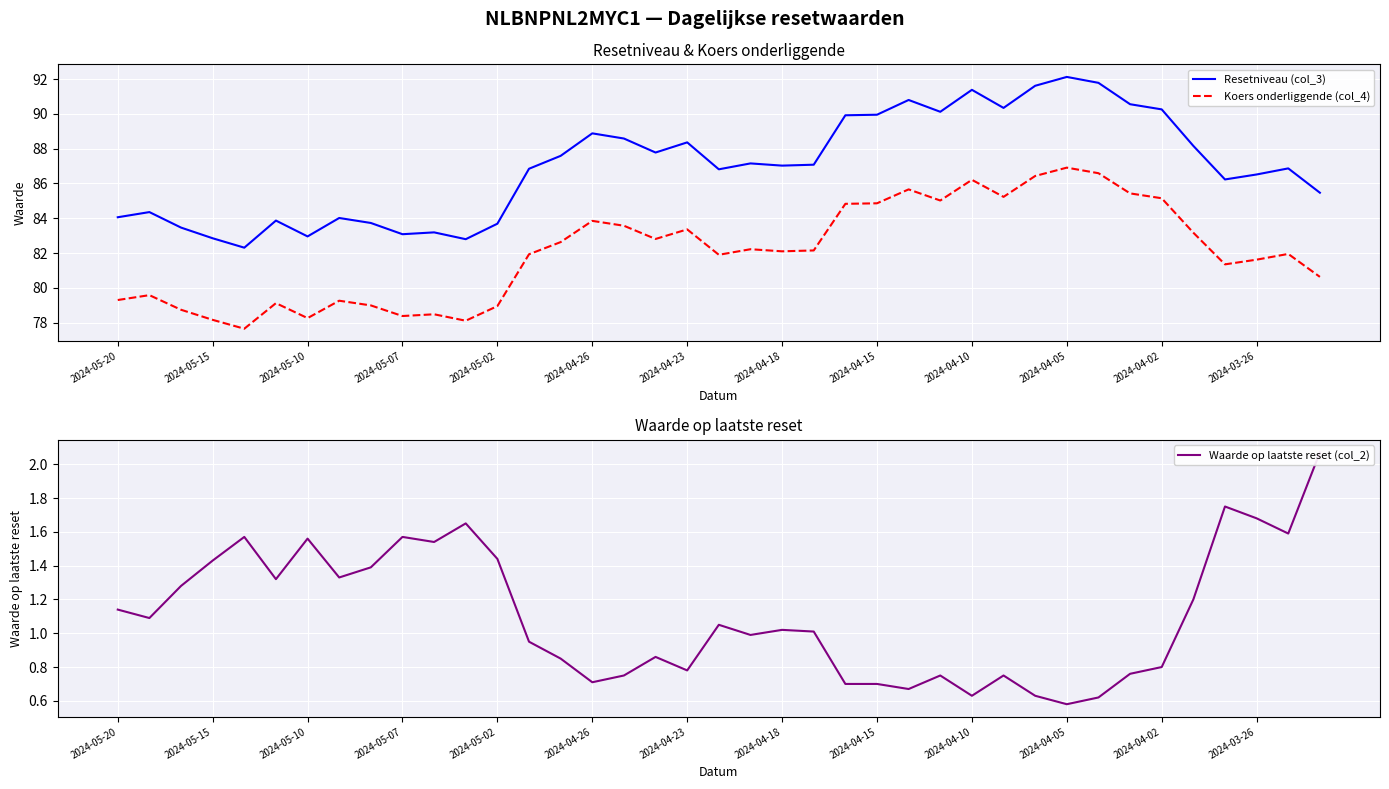

Reading right to left, transcribe all the data shown in this chart.

Resetniveau (col_3): 85.5	86.9	86.5	86.2	88.2	90.3	90.6	91.8	92.1	91.6	90.3	91.4	90.1	90.8	90.0	89.9	87.1	87.0	87.2	86.8	88.4	87.8	88.6	88.9	87.6	86.8	83.7	82.8	83.2	83.1	83.7	84.0	83.0	83.9	82.3	82.8	83.5	84.4	84.1
Koers onderliggende (col_4): 80.6	82.0	81.6	81.3	83.2	85.2	85.4	86.6	86.9	86.4	85.2	86.2	85.0	85.7	84.9	84.8	82.2	82.1	82.2	81.9	83.4	82.8	83.6	83.8	82.6	81.9	79.0	78.1	78.5	78.4	79.0	79.3	78.3	79.1	77.7	78.2	78.7	79.6	79.3
Waarde op laatste reset (col_2): 2.1	1.6	1.7	1.8	1.2	0.8	0.8	0.6	0.6	0.6	0.8	0.6	0.8	0.7	0.7	0.7	1.0	1.0	1.0	1.1	0.8	0.9	0.8	0.7	0.8	0.9	1.4	1.6	1.5	1.6	1.4	1.3	1.6	1.3	1.6	1.4	1.3	1.1	1.1